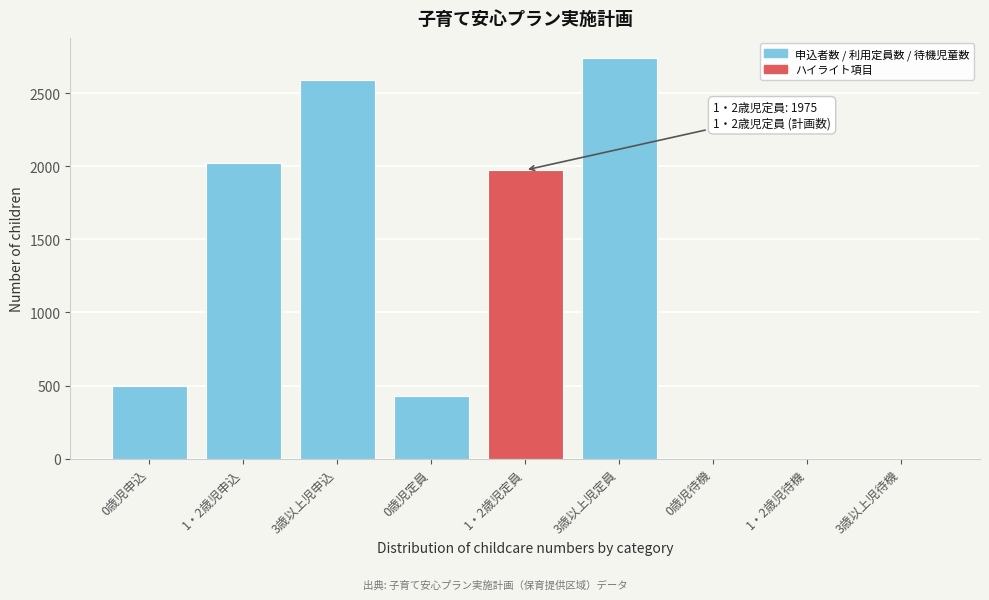

Reading left to right, transcribe all the data shown in this chart.

0歳児申込=497	1・2歳児申込=2023	3歳以上児申込=2595	0歳児定員=428	1・2歳児定員=1975	3歳以上児定員=2743	0歳児待機=0	1・2歳児待機=0	3歳以上児待機=0